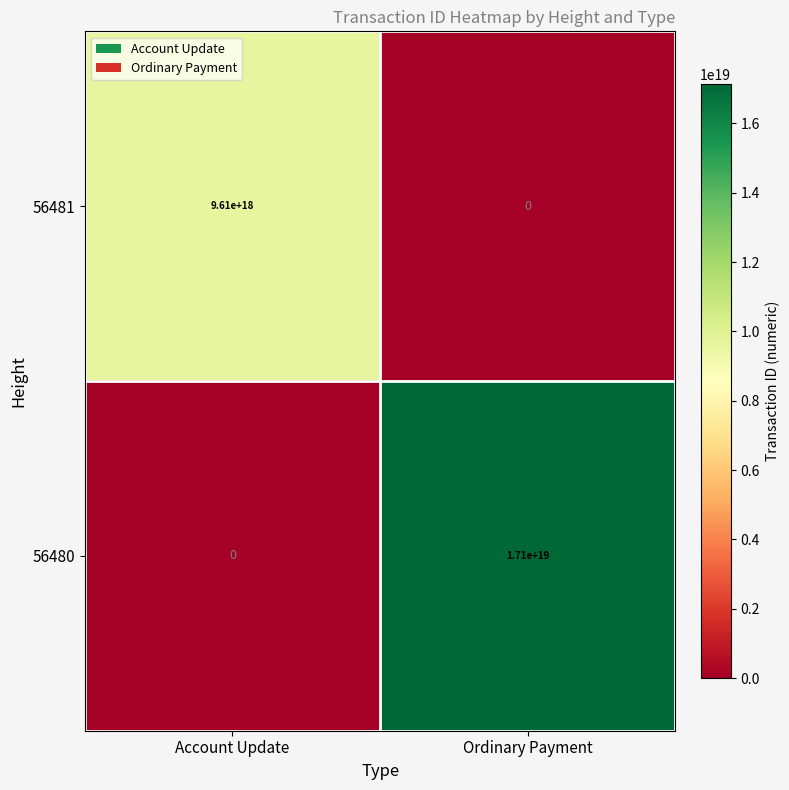

The 56480 series shows 17100000000000000000 at Ordinary Payment. True or false?

True